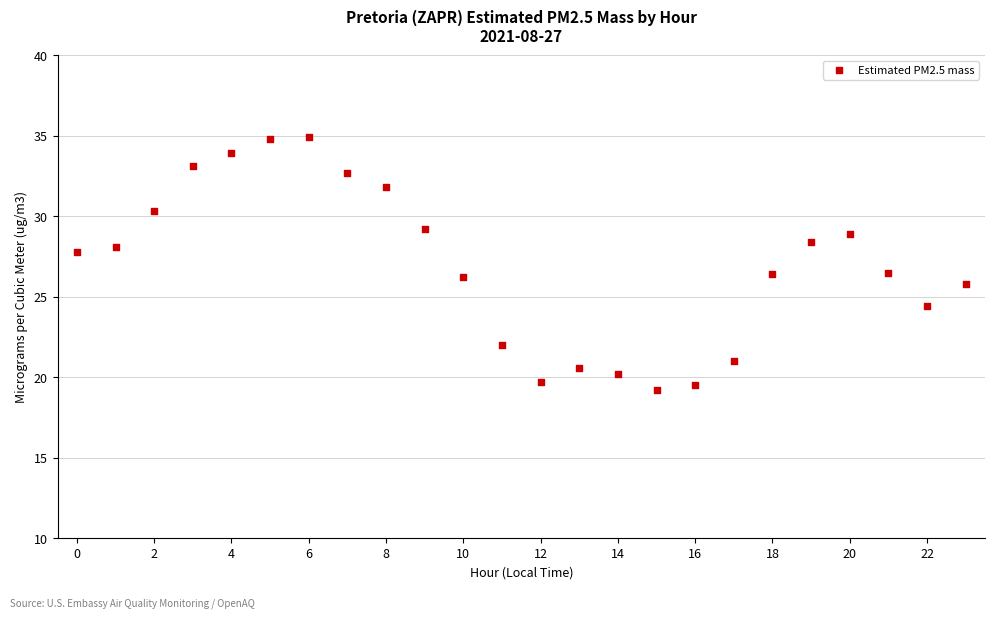

What is the range of Y values (max minus min)?

15.7